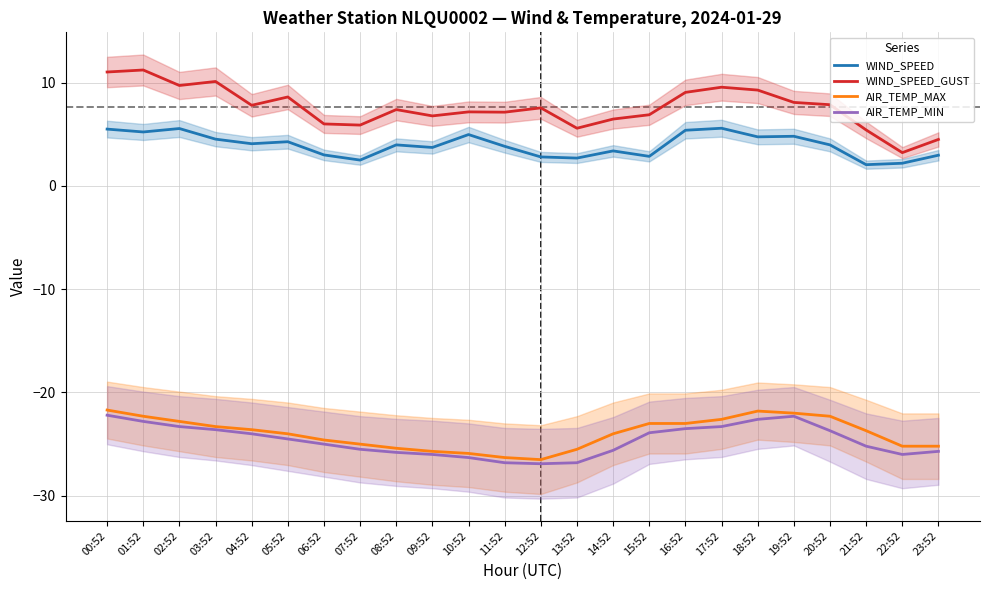

Which series has the widest spread of values?

WIND_SPEED_GUST